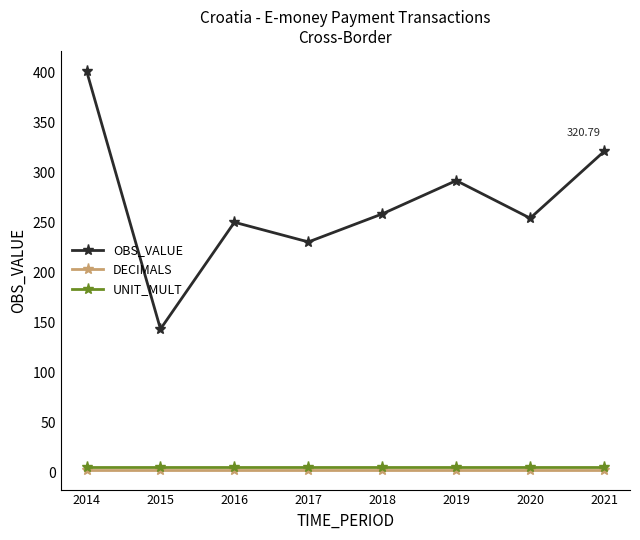

Does the chart display data point markers on the line(s)?

Yes